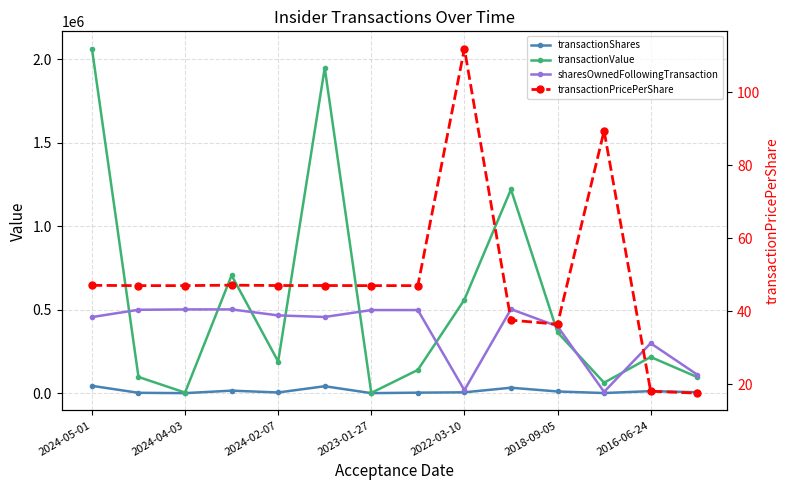

What is the difference between the maximum and minimum values in the transactionShares series?

43821.0